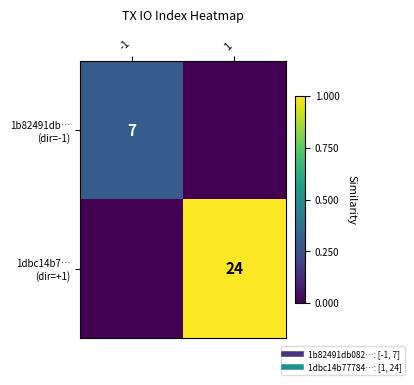

Which series has the largest total across all categories?

1dbc14b7… (dir=+1)